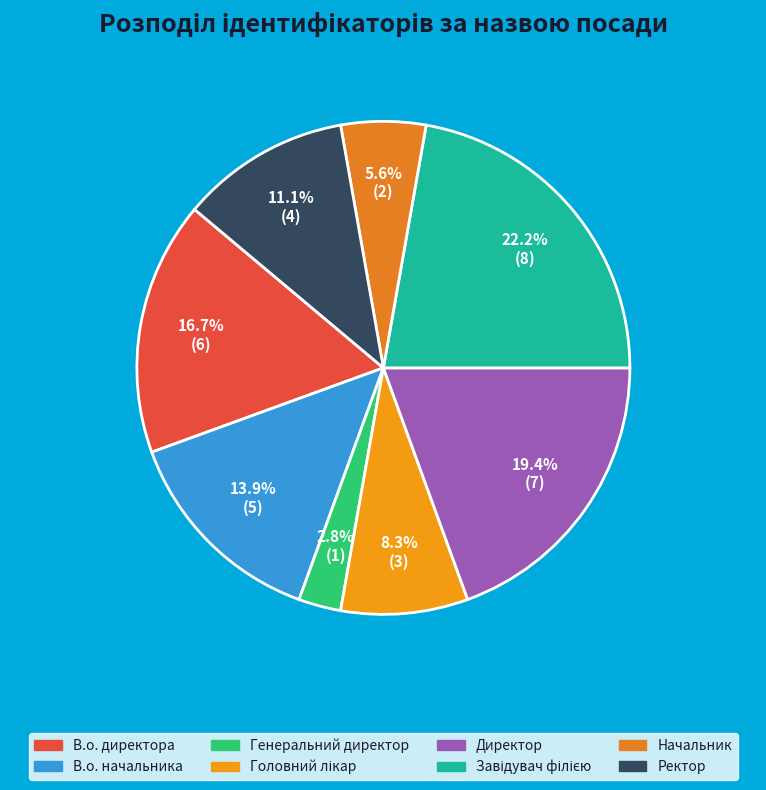

How many slices are in this pie chart?

8